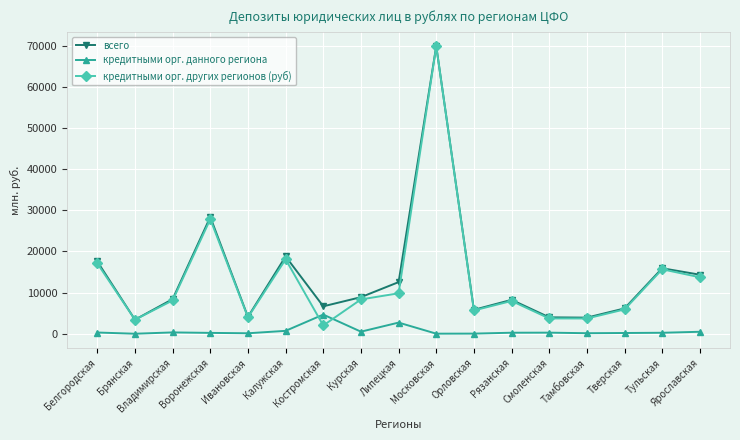

True or false: кредитными орг. данного региона has more than 1 interior local peaks.

True